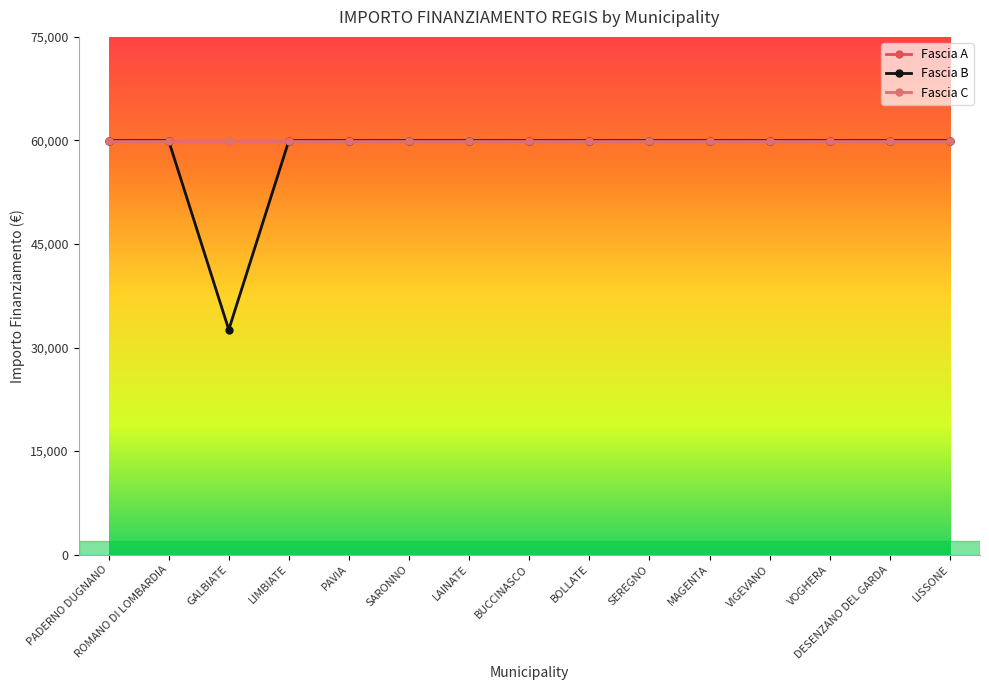

Does the chart have visible grid lines?

No